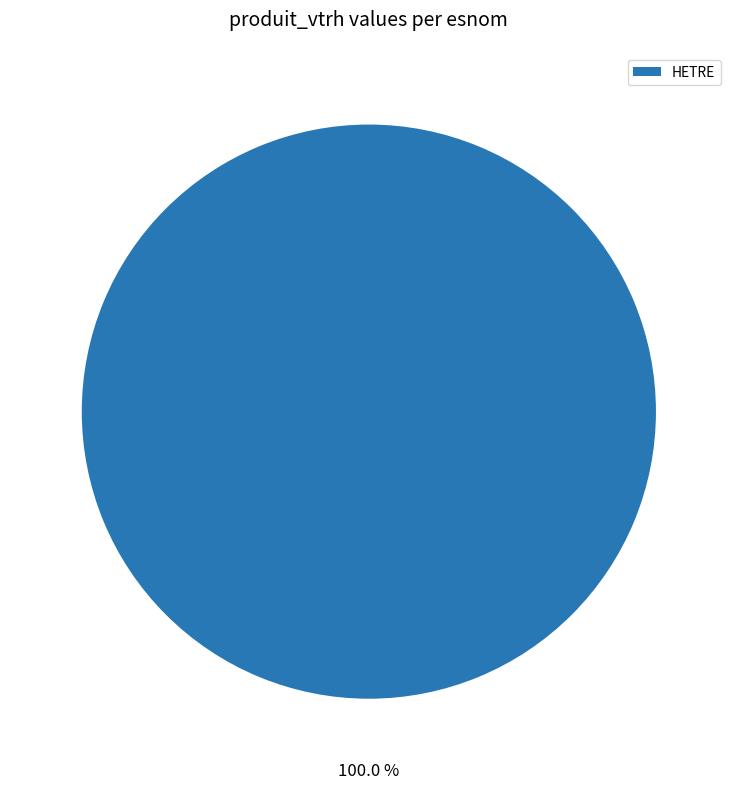

How many segments does this pie chart have?

1